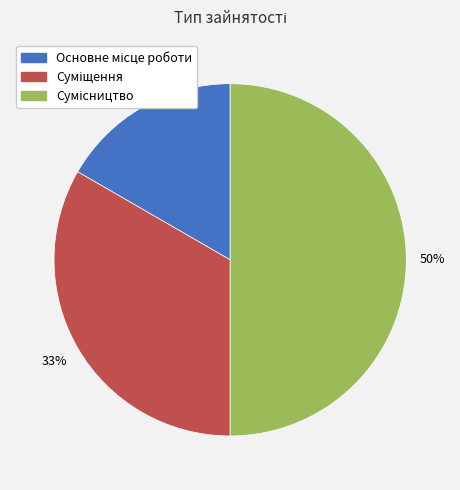

To the nearest percent, what is the difference between the largest and smallest slice percentages?

33%